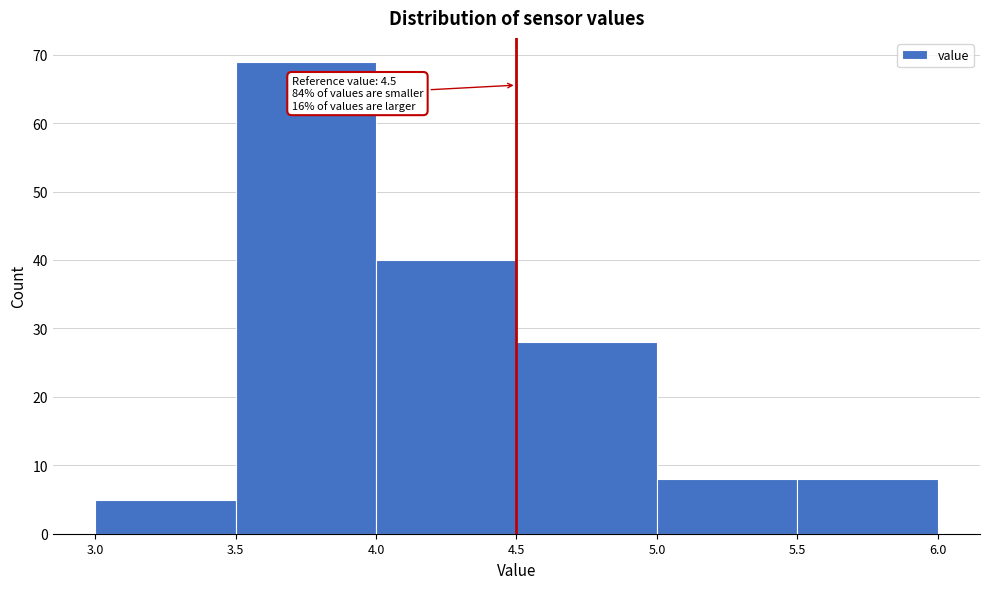

Over which range of the x-axis is the bar tallest?

3.5 to 4.0